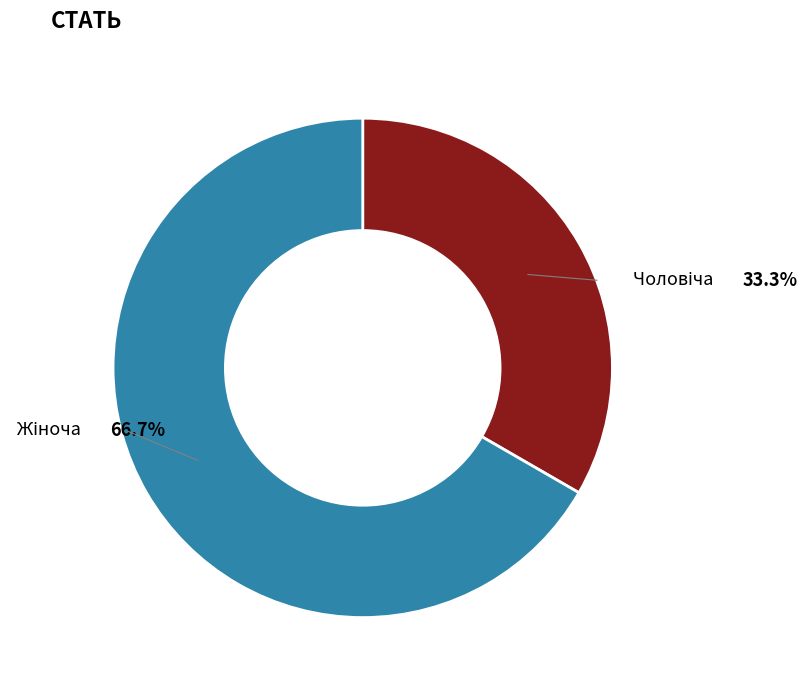

Is there any slice that represents more than half of the pie?

Yes